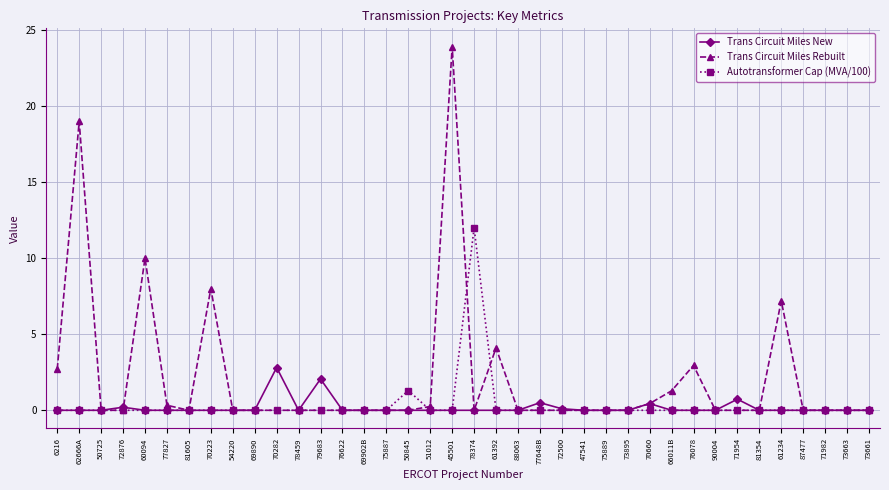

What is the maximum value for Trans Circuit Miles Rebuilt?

23.9